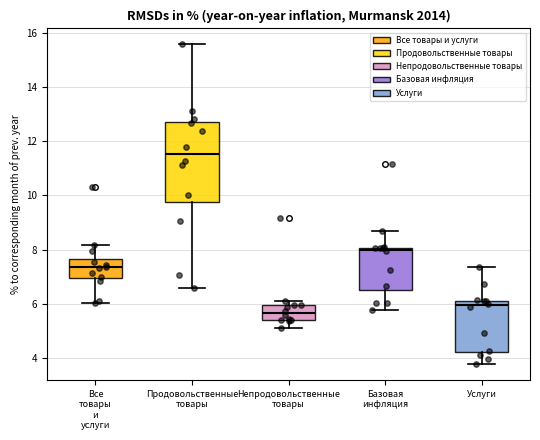

Which box is the tallest, from its lower edge to its upper edge?

Продовольственные товары